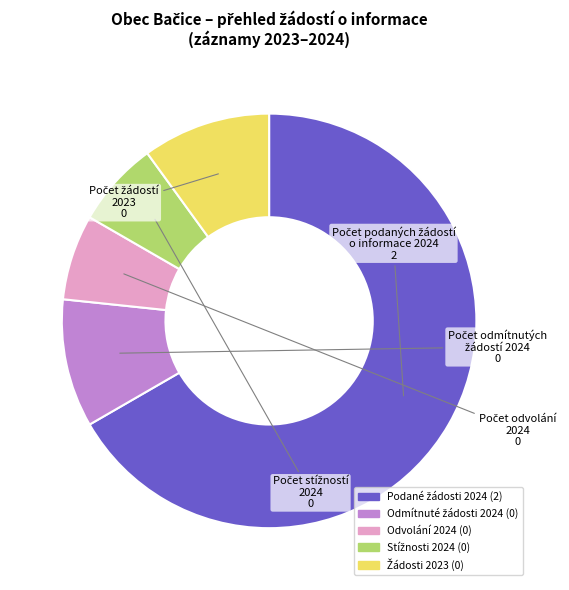

How many segments does this pie chart have?

5